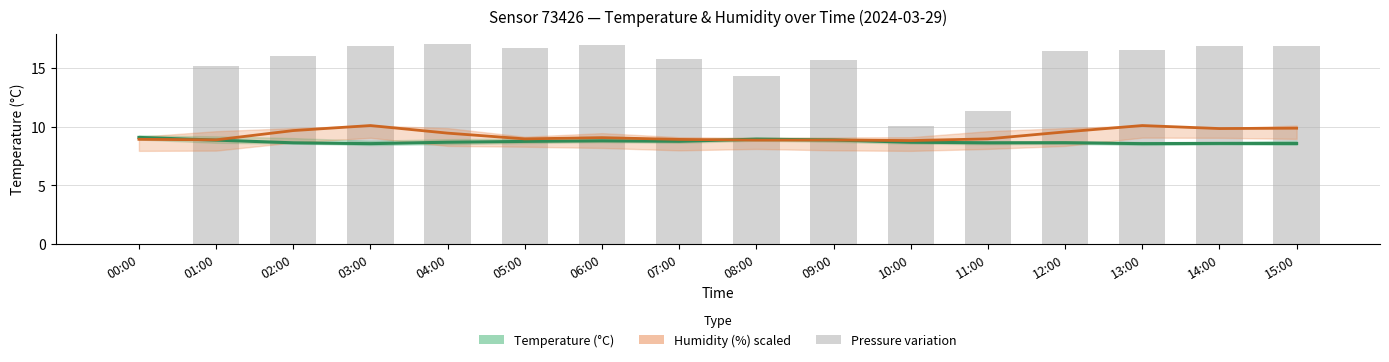

What is the label of the 4th bar from the left?

03:00